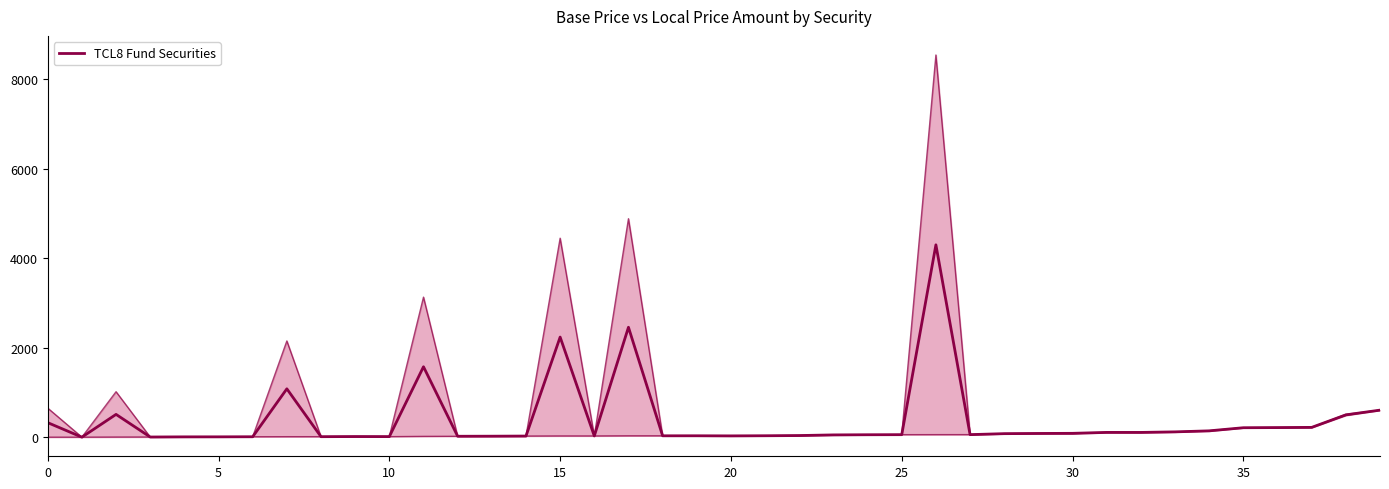

What is the greatest value displayed?

4297.6